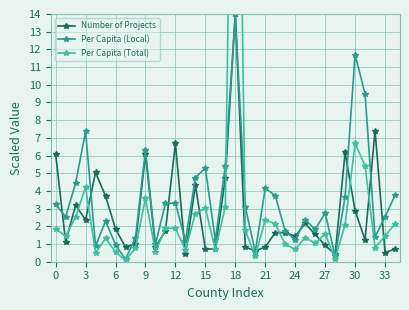

Read the Number of Projects value at 25.

2.2